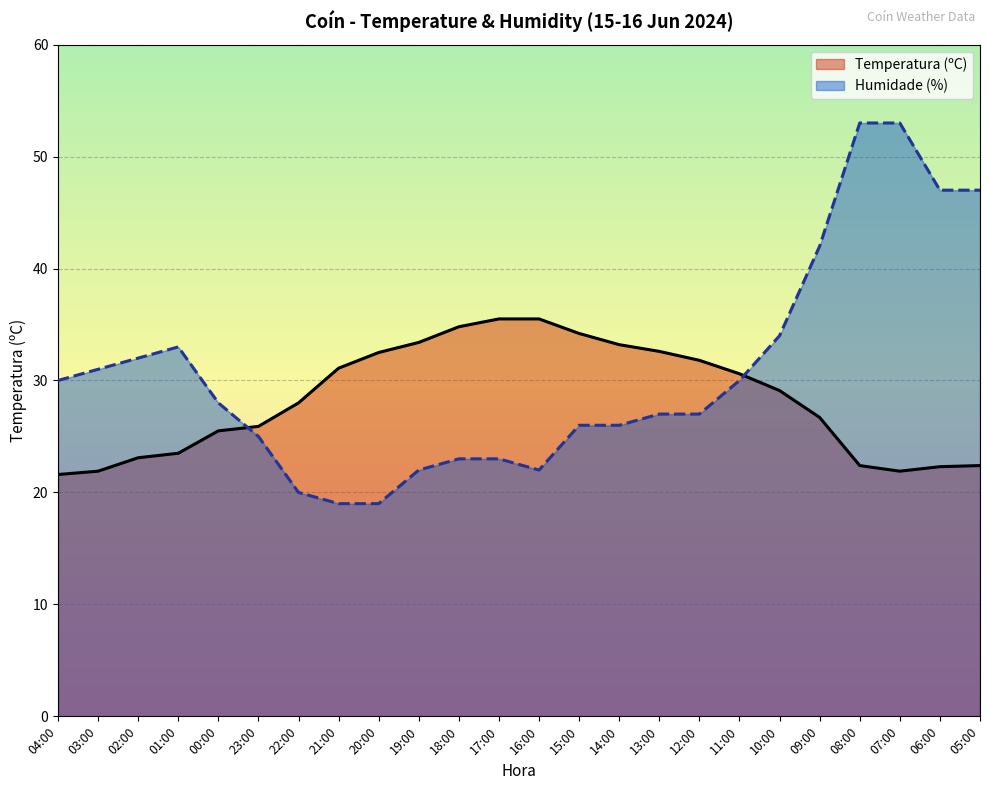

Reading left to right, extract all data points from this chart.

Temperatura (ºC): 21.6	21.9	23.1	23.5	25.5	25.9	28.0	31.1	32.5	33.4	34.8	35.5	35.5	34.2	33.2	32.6	31.8	30.6	29.1	26.7	22.4	21.9	22.3	22.4
Humidade (%): 30.0	31.0	32.0	33.0	28.0	25.0	20.0	19.0	19.0	22.0	23.0	23.0	22.0	26.0	26.0	27.0	27.0	30.0	34.0	42.0	53.0	53.0	47.0	47.0